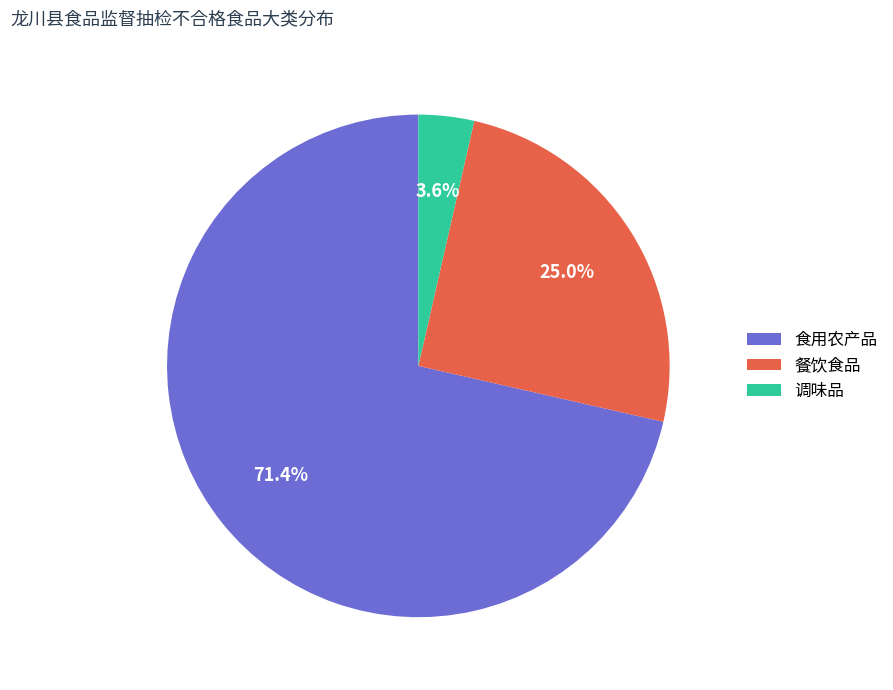

Is the sum of 食用农产品 and 调味品 greater than half?

Yes